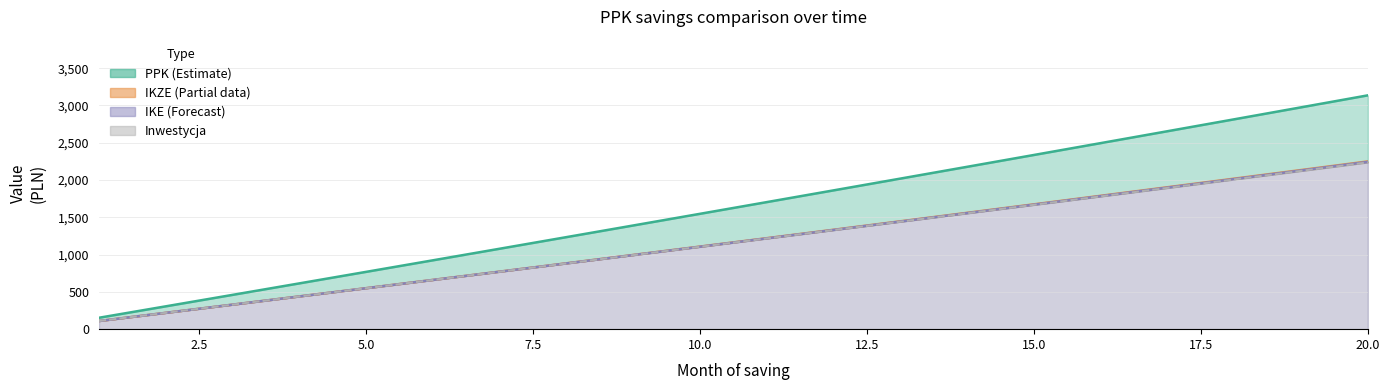

What is the value of the IKE point at the 20th from the left?

2244.0